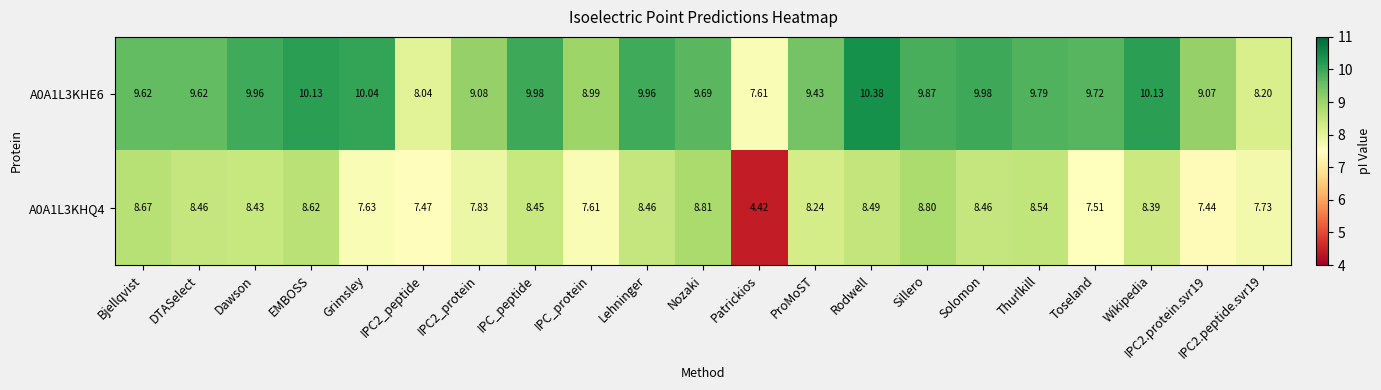

Which category has the highest value in the A0A1L3KHE6 series?

Rodwell